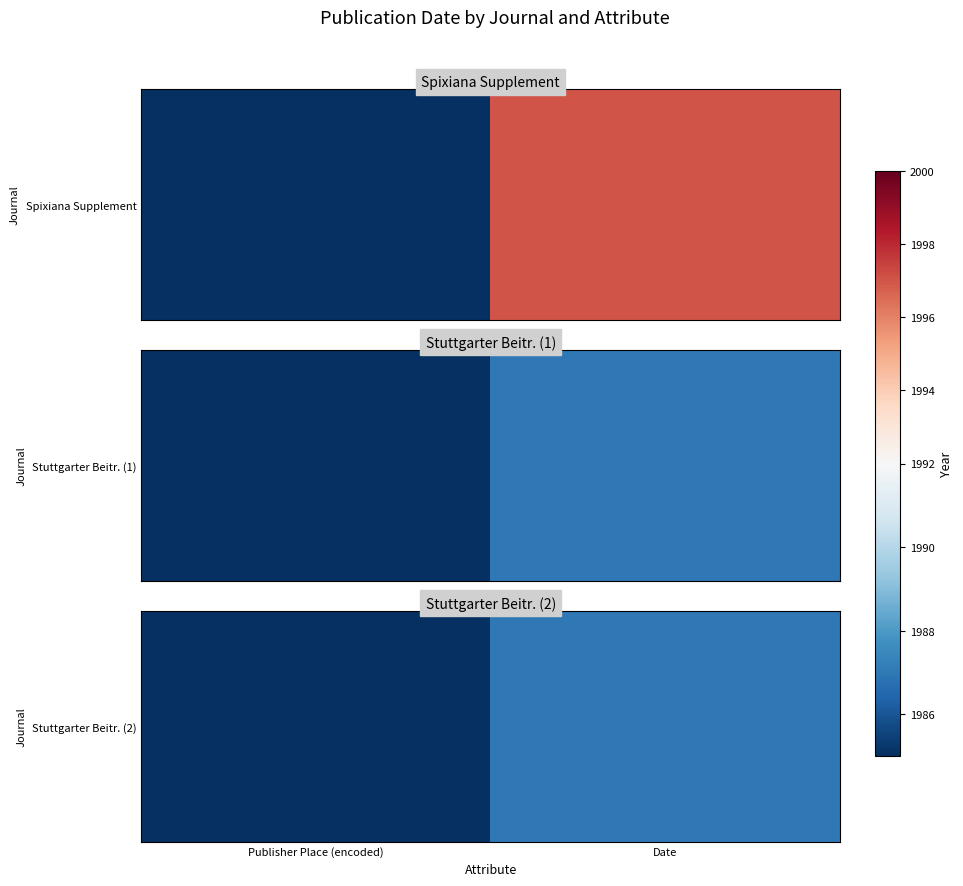

The chart shows a value of 650 at Date. True or false?

False